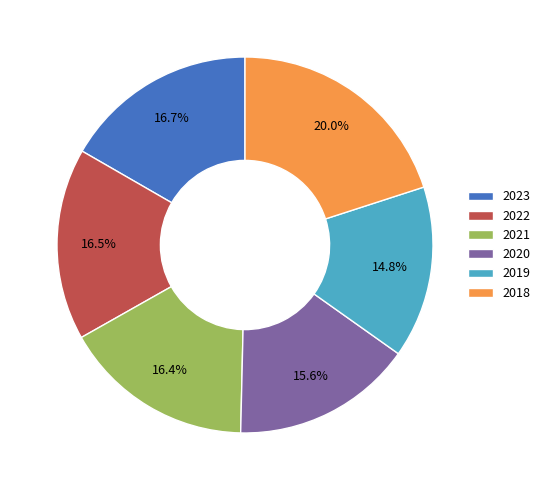

What percentage is the 2020 slice, to the nearest percent?

16%